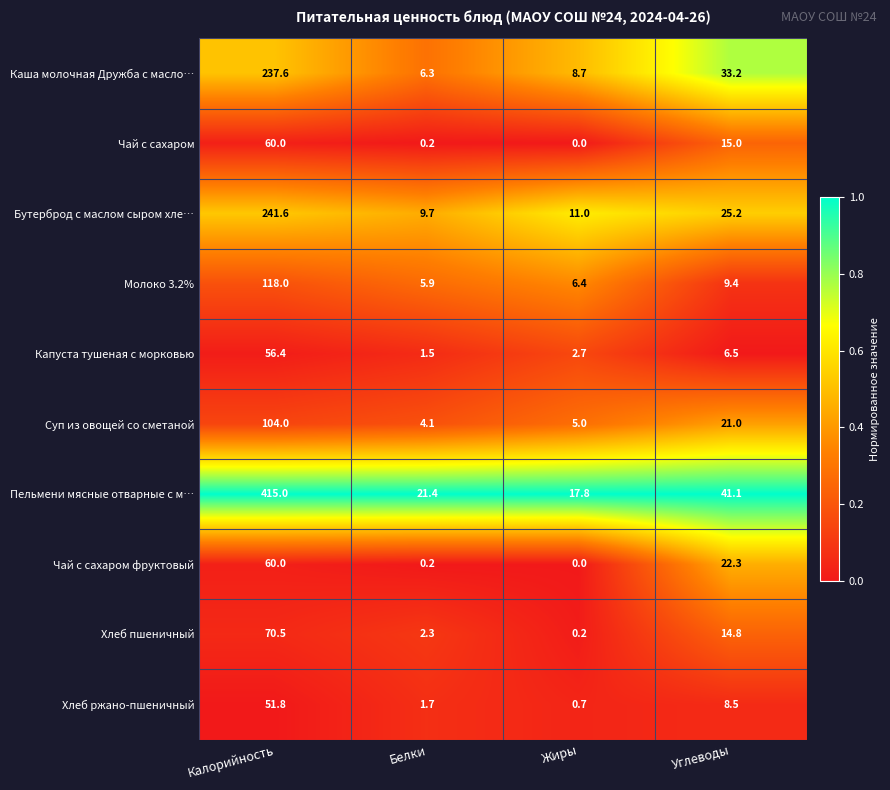

Rank the categories by Чай с сахаром value from highest to lowest.

Калорийность, Углеводы, Белки, Жиры